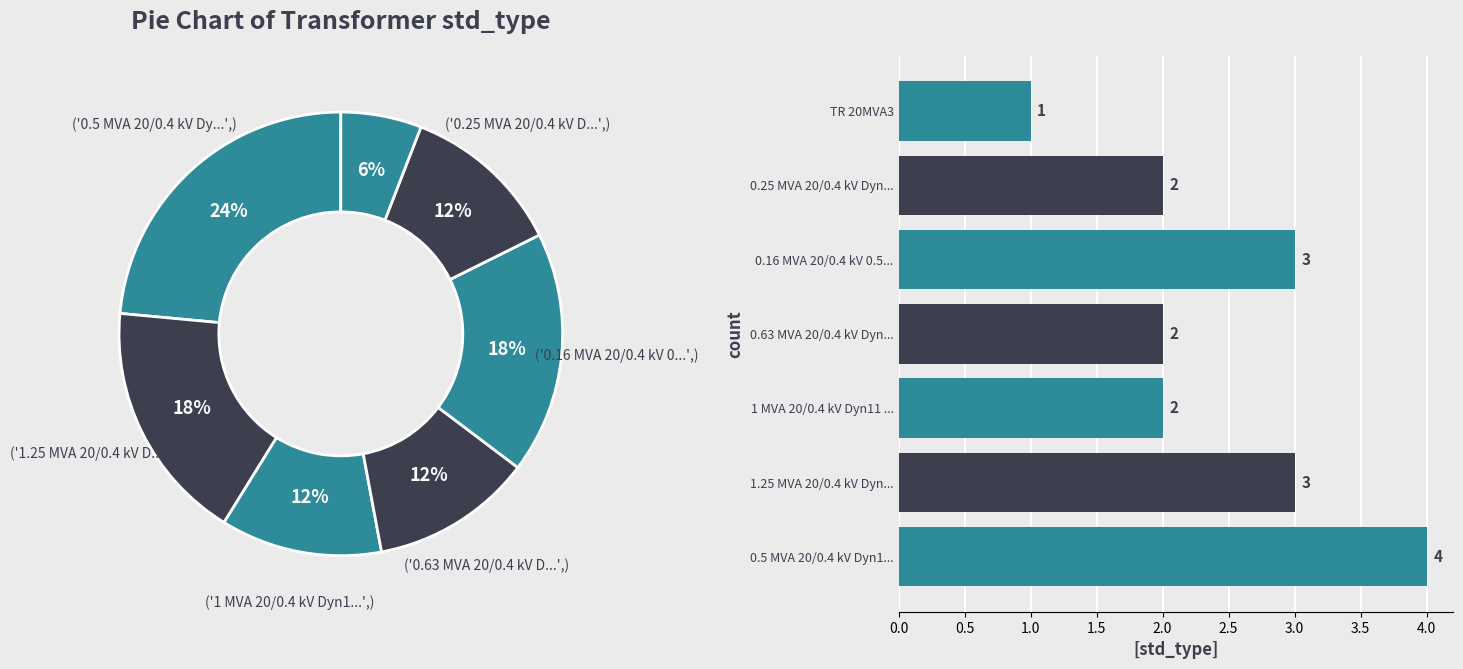

What percentage is NOT represented by 0.63 MVA 20/0.4 kV Dyn...?

88.2%